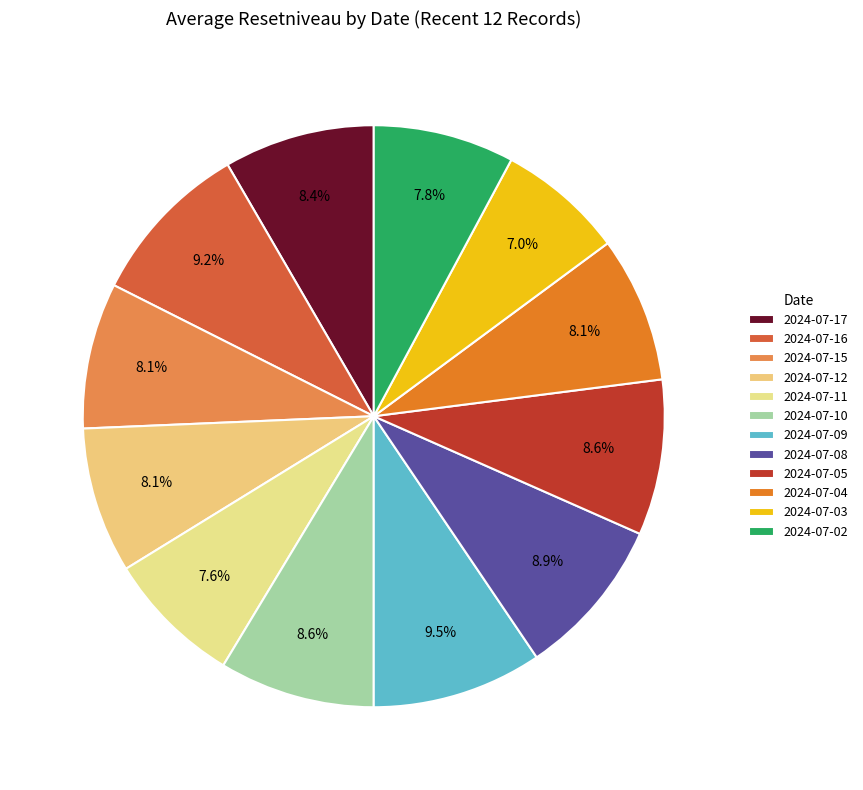

To the nearest percent, what percentage of the pie is 2024-07-08?

9%